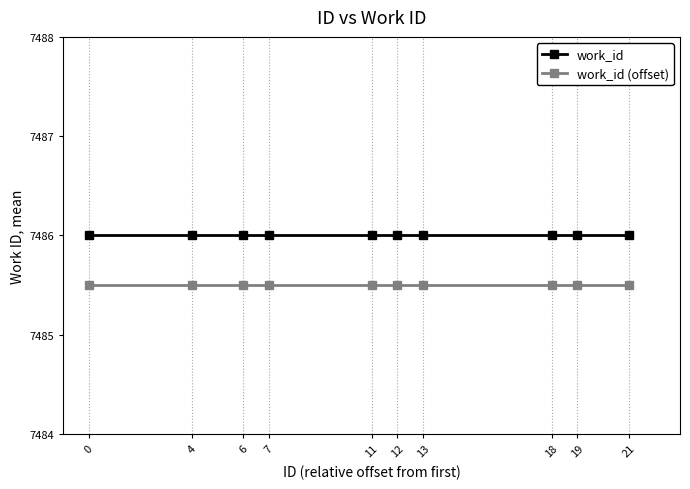

True or false: work_id and work_id (offset) intersect in this chart.

False